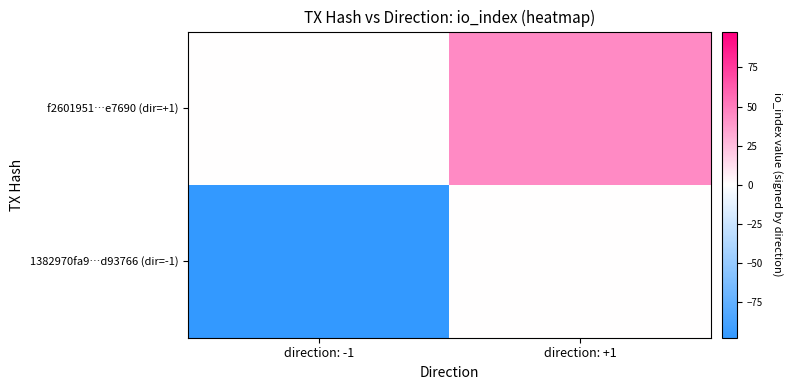

Between direction: -1 and direction: +1, which is larger?

direction: +1